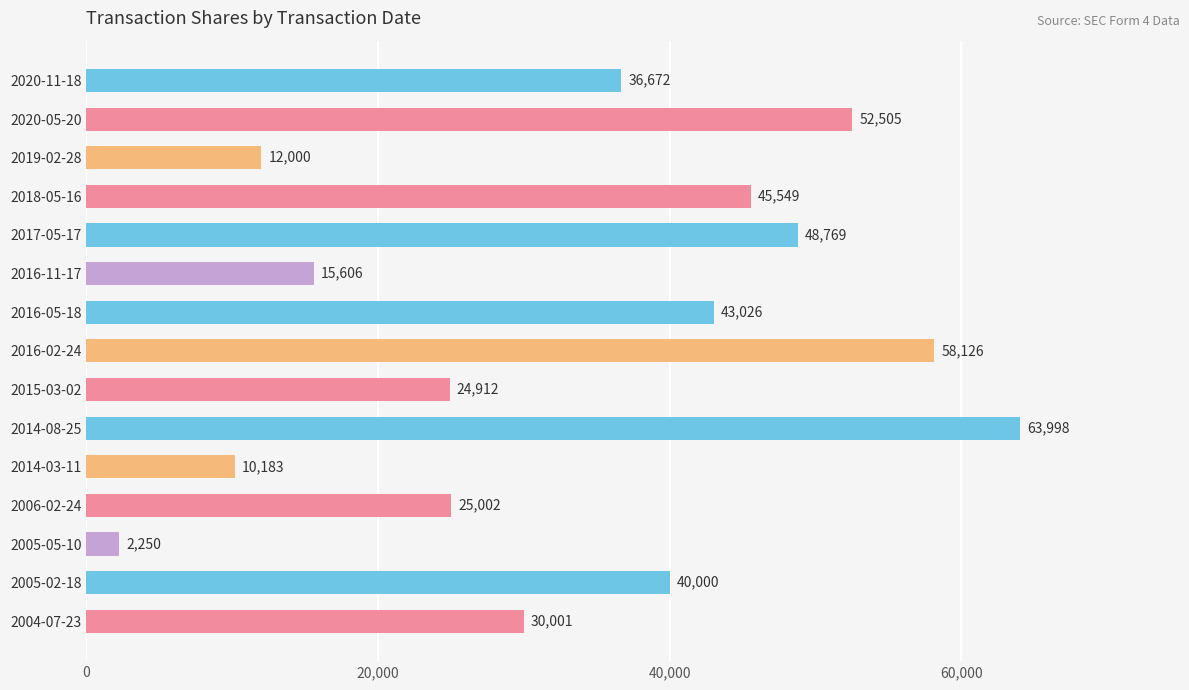

What is the difference between the second highest and minimum values?

55876